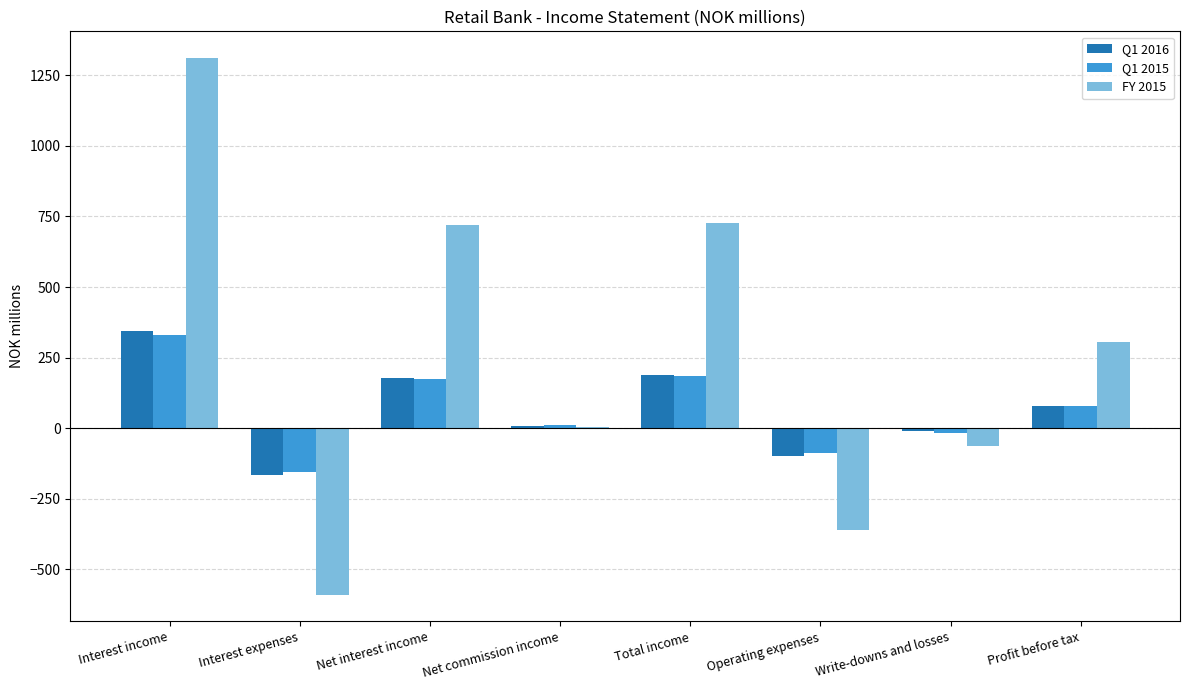

The value of Q1 2016 at Profit before tax is 78.6. True or false?

True